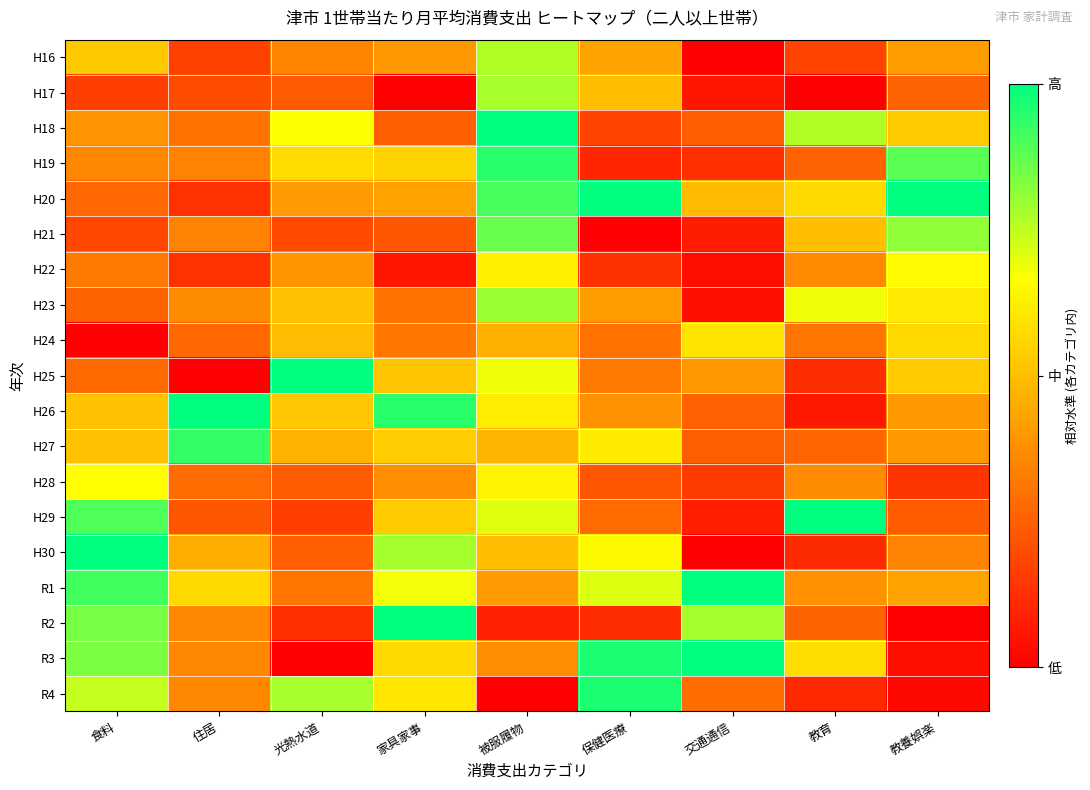

At 交通通信, list the series in order from largest to smallest.

R3, R1, R2, H24, H20, H25, R4, H26, H27, H18, H28, H19, H29, H21, H17, H23, H22, H16, H30